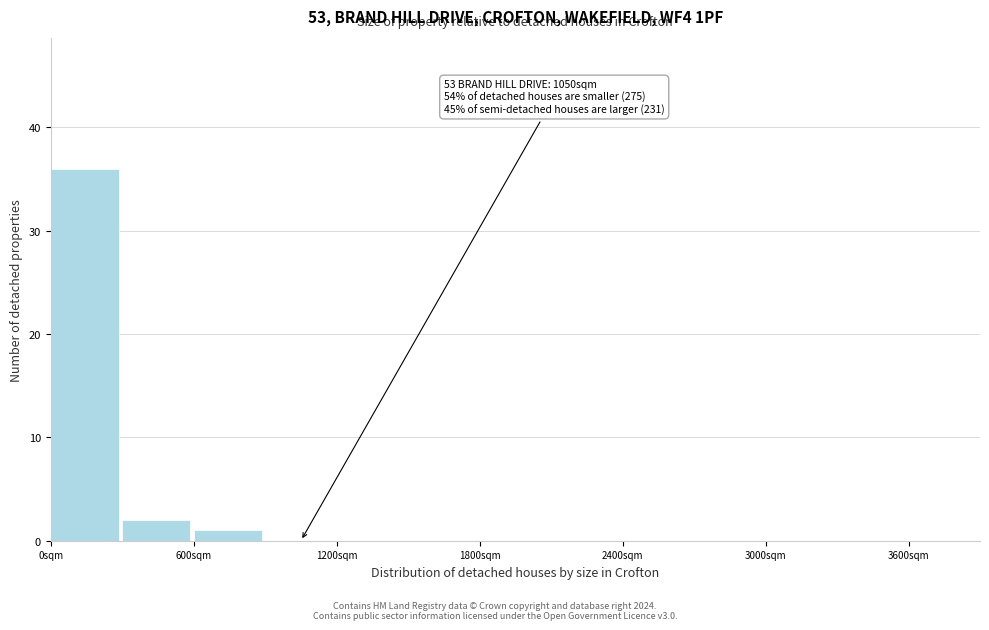

Read against the x-axis, roughly where is the centre of the tallest bar?

100